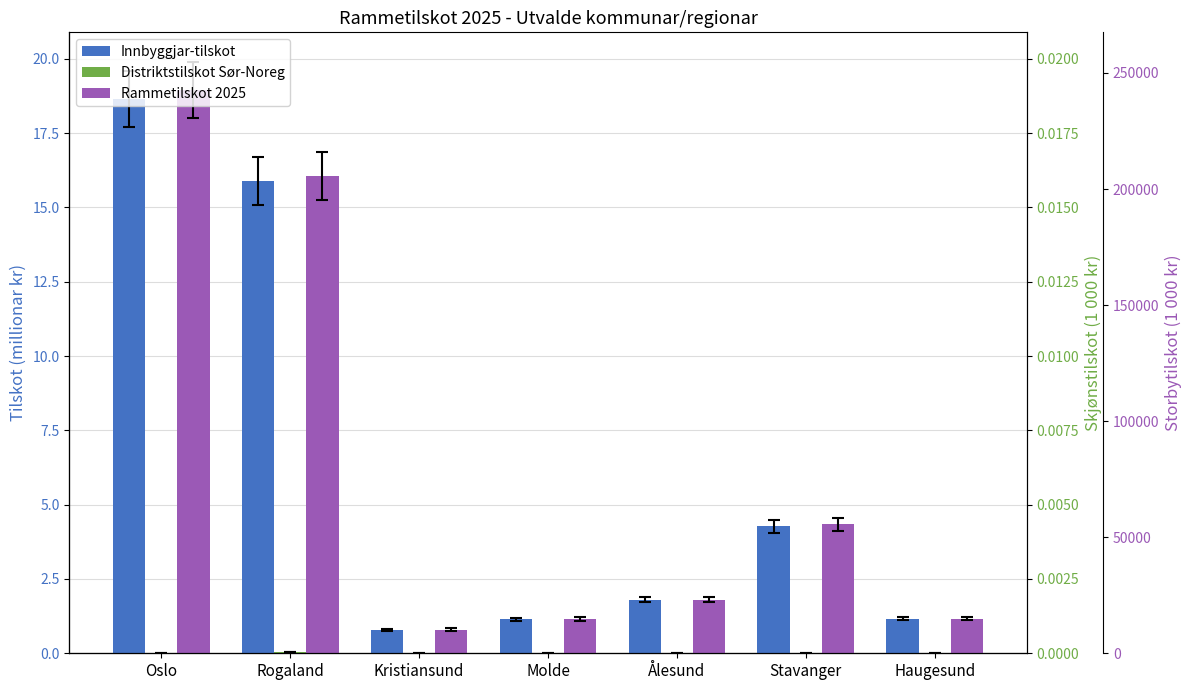

Where is Rammetilskot 2025 nearest to the value 9?

Stavanger